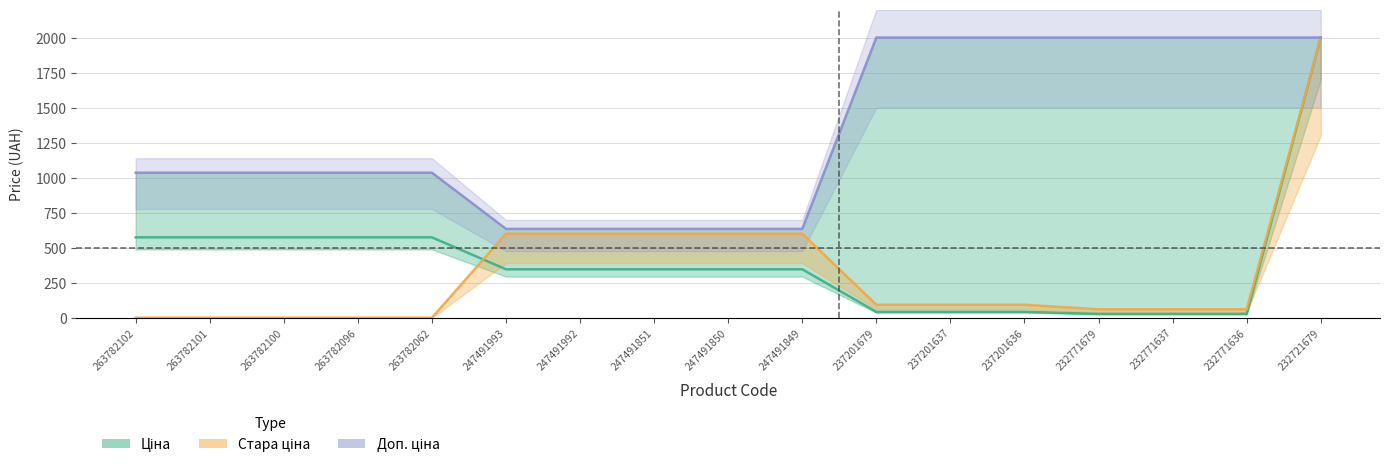

Reading left to right, transcribe all the data shown in this chart.

Ціна: 263782102=573.5	263782101=573.5	263782100=573.5	263782096=573.5	263782062=573.5	247491993=345.6	247491992=345.6	247491851=345.6	247491850=345.6	247491849=345.6	237201679=41.5	237201637=41.5	237201636=41.5	232771679=27.0	232771637=27.0	232771636=27.0	232721679=2000.0
Стара ціна: 263782102=0.0	263782101=0.0	263782100=0.0	263782096=0.0	263782062=0.0	247491993=599.9	247491992=599.9	247491851=599.9	247491850=599.9	247491849=599.9	237201679=92.3	237201637=92.3	237201636=92.3	232771679=60.0	232771637=60.0	232771636=60.0	232721679=2000.0
Доп. ціна: 263782102=1035.1	263782101=1035.1	263782100=1035.1	263782096=1035.1	263782062=1035.1	247491993=634.0	247491992=634.0	247491851=634.0	247491850=634.0	247491849=634.0	237201679=2000.0	237201637=2000.0	237201636=2000.0	232771679=2000.0	232771637=2000.0	232771636=2000.0	232721679=2000.0